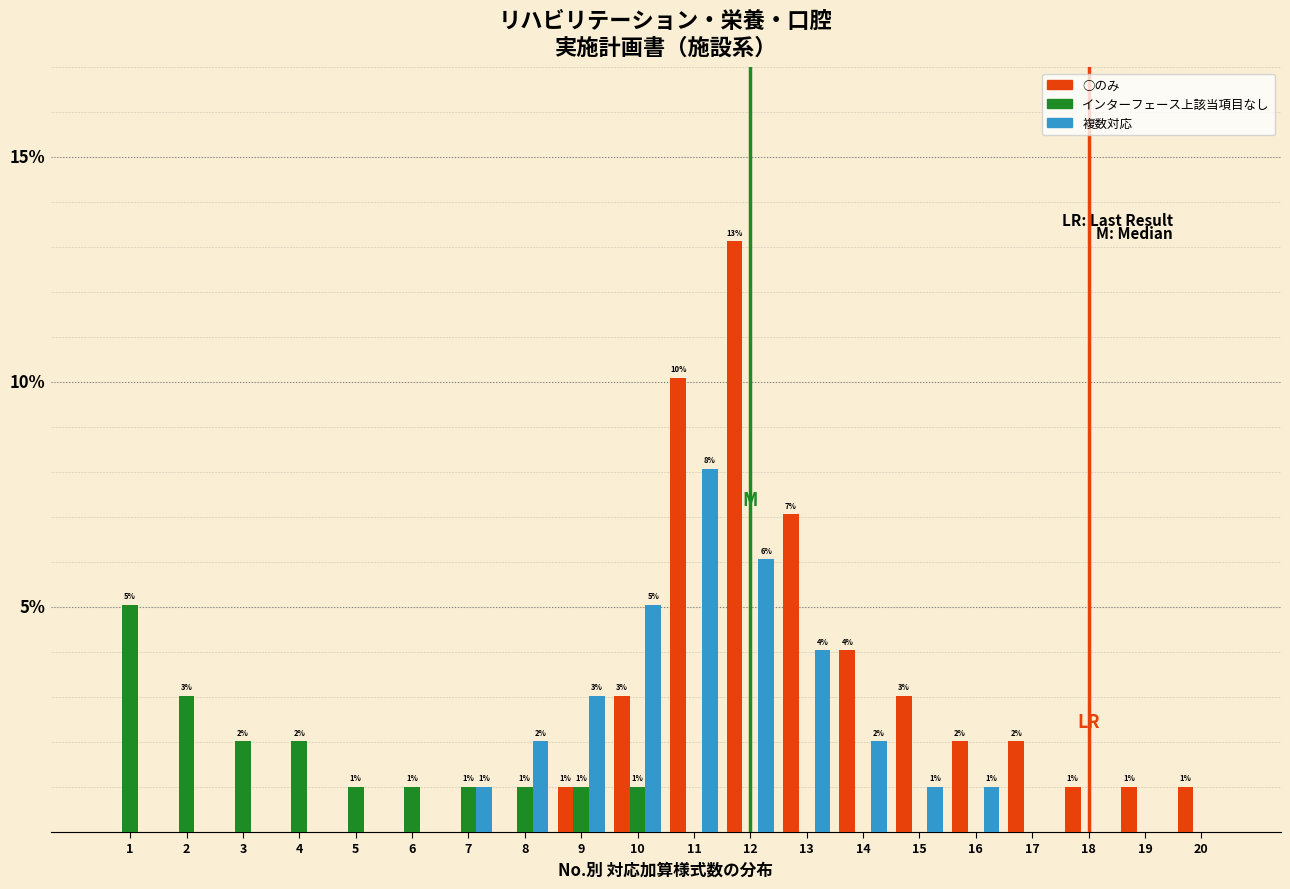

Is the value of 複数対応 at 9 greater than the value of ○のみ at 9?

Yes